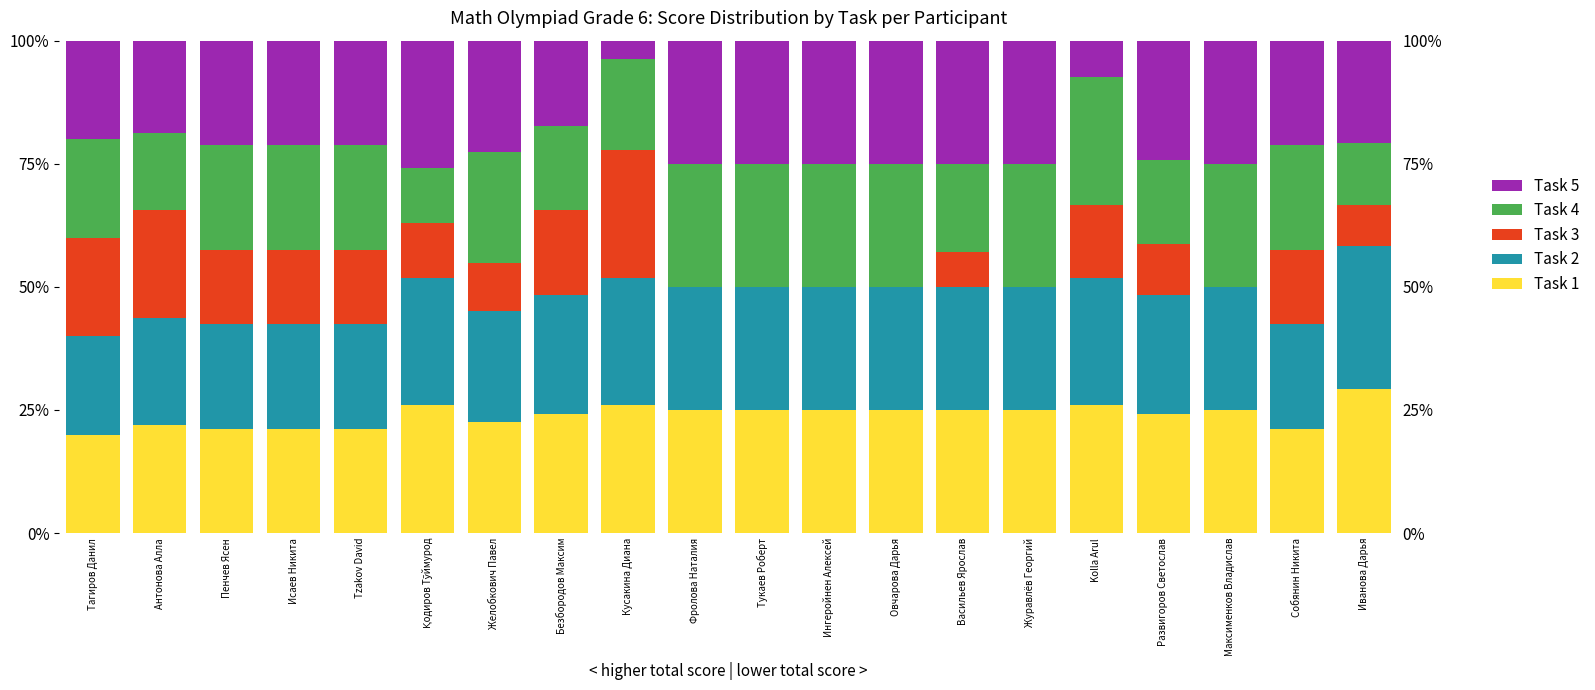

The Task 5 series shows 5.3 at Кусакина Диана. True or false?

False